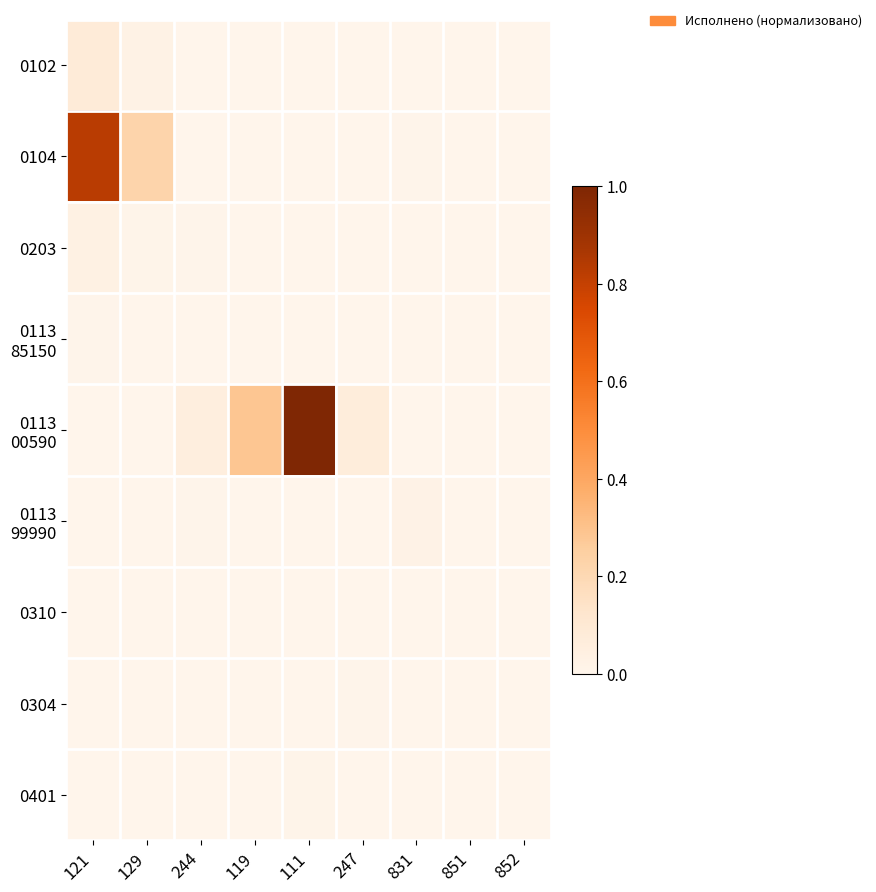

How many distinct data groups are displayed?

9